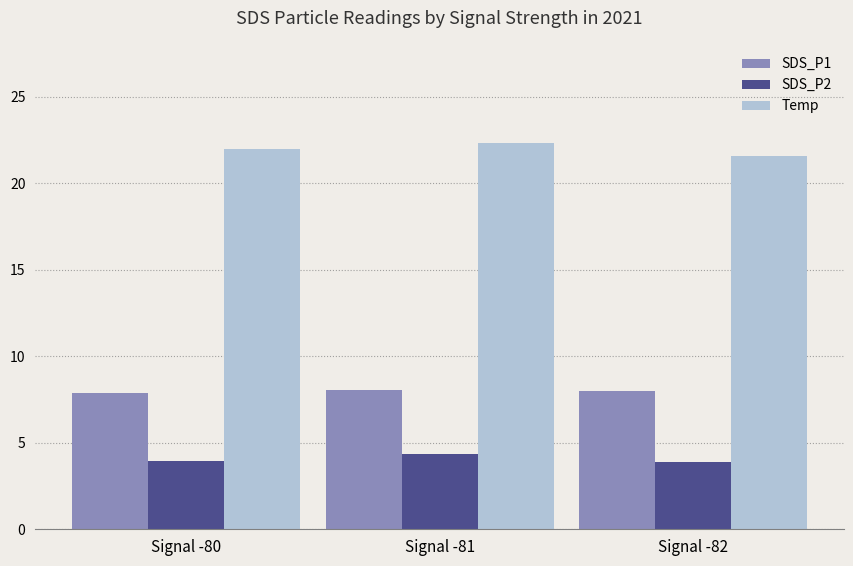

What is the highest value of the Temp series?

22.3